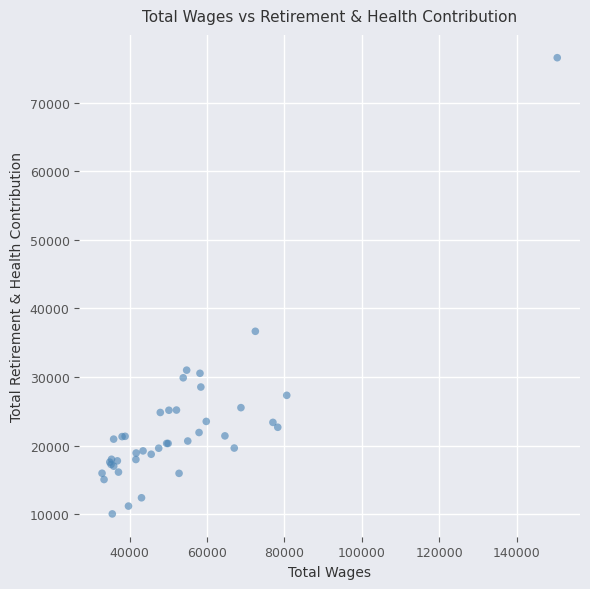

What Y value in the scatter plot is closest to 43292?

36661